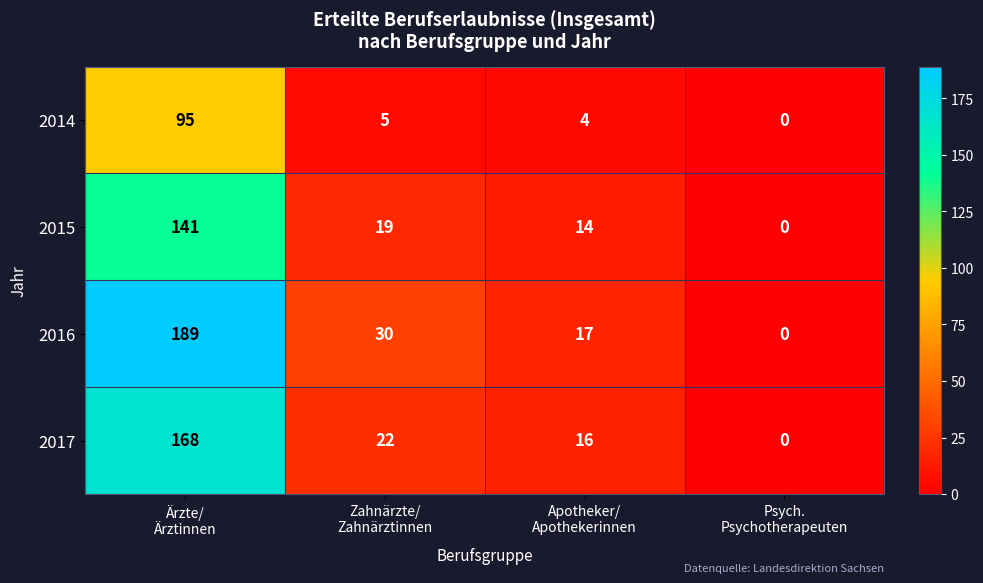

Which series has the widest spread of values?

2016